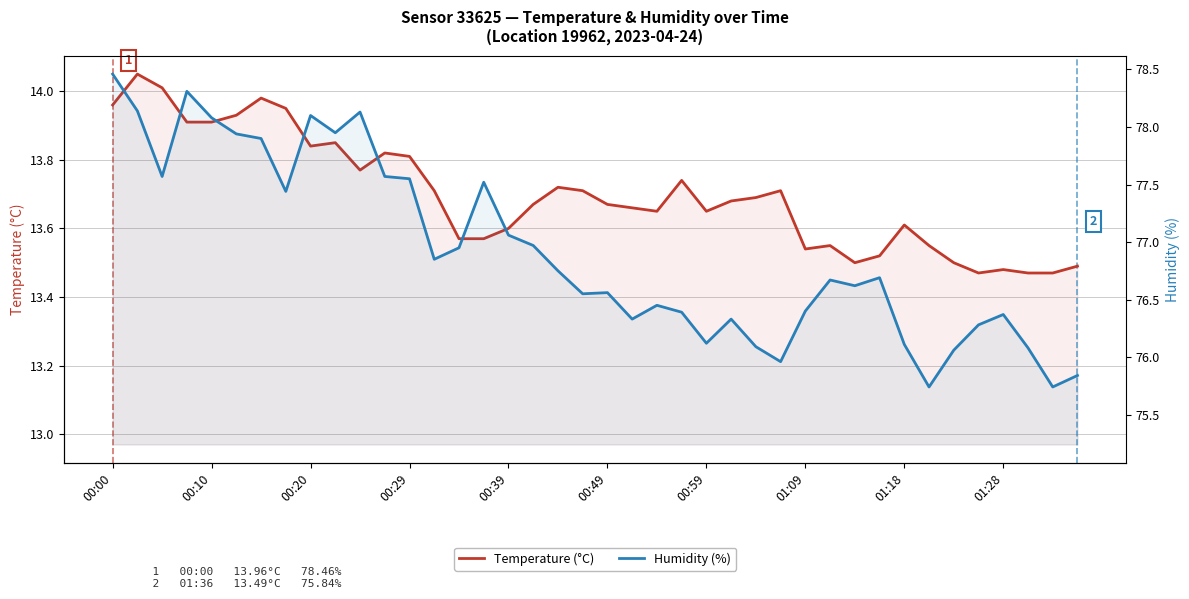

Reading right to left, transcribe all the data shown in this chart.

Temperature (°C): 13.5	13.5	13.5	13.5	13.5	13.5	13.6	13.6	13.5	13.5	13.6	13.5	13.7	13.7	13.7	13.7	13.7	13.7	13.7	13.7	13.7	13.7	13.7	13.6	13.6	13.6	13.7	13.8	13.8	13.8	13.8	13.8	13.9	14.0	13.9	13.9	13.9	14.0	14.1	14.0
Humidity (%): 75.8	75.7	76.1	76.4	76.3	76.1	75.7	76.1	76.7	76.6	76.7	76.4	76.0	76.1	76.3	76.1	76.4	76.5	76.3	76.6	76.5	76.8	77.0	77.1	77.5	77.0	76.8	77.5	77.6	78.1	78.0	78.1	77.4	77.9	77.9	78.1	78.3	77.6	78.1	78.5